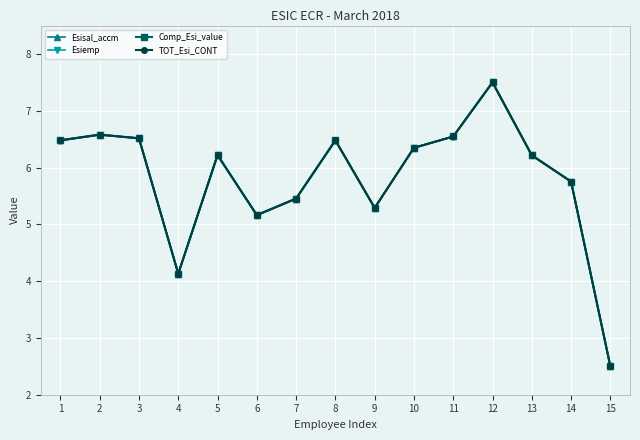

Where do Comp_Esi_value and Esisal_accm first cross each other?

2 and 3